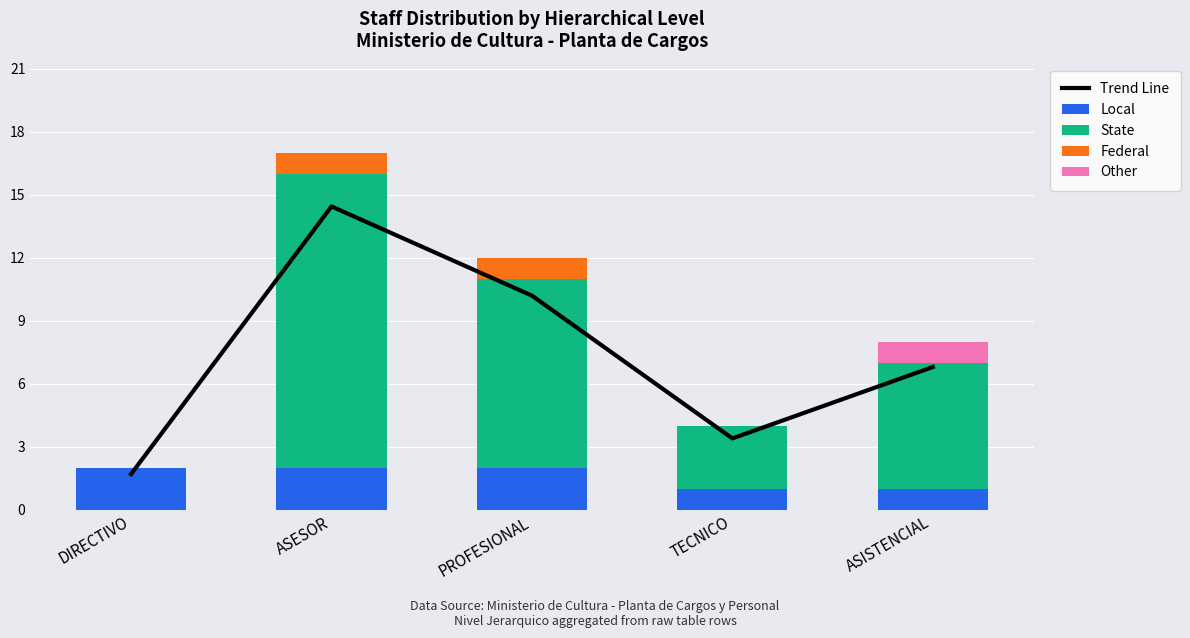

Which category has the lowest value in the Trend Line series?

DIRECTIVO